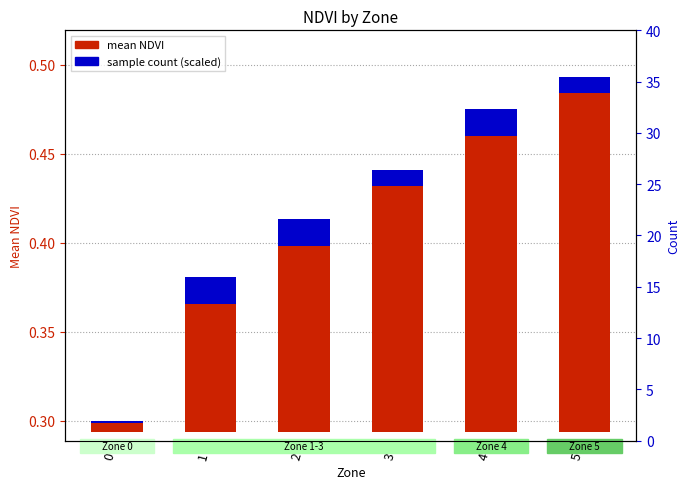

Between 1 and 4, which series saw the biggest shift?

mean NDVI